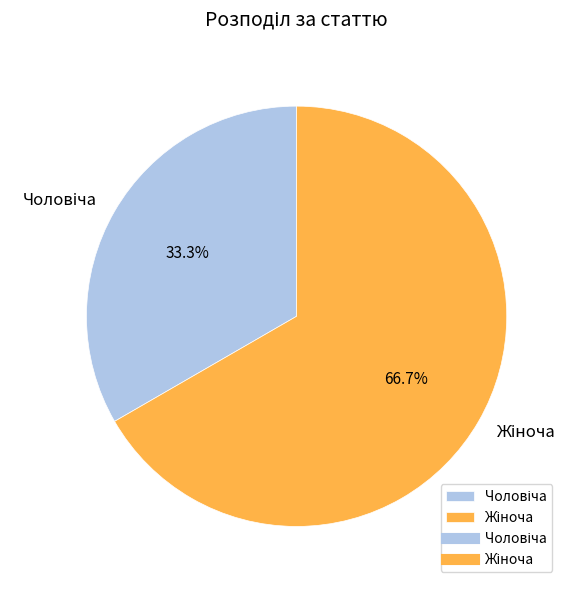

Is there any slice that represents more than half of the pie?

Yes